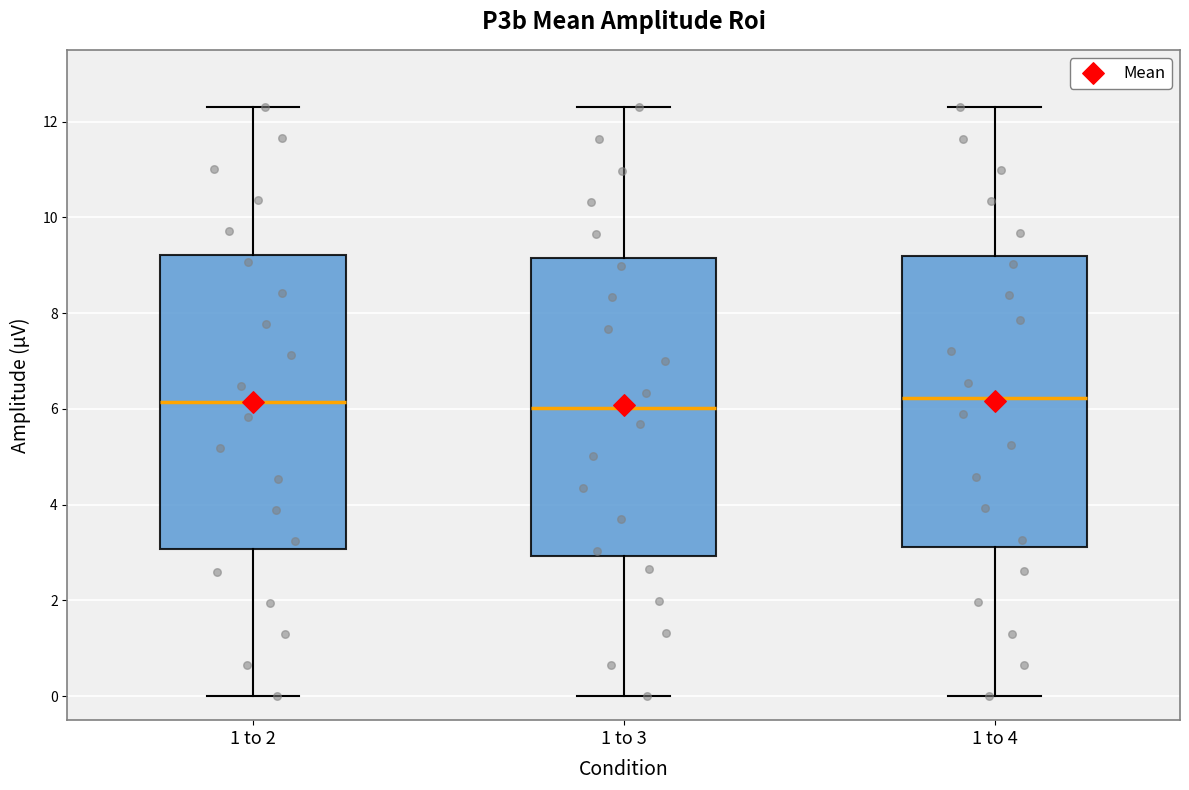

Reading left to right, transcribe this box plot: for each box, give where its median line is, the range the box spans, and where its two whiskers end, as read against the y-axis. The values are not printed on the chart, so give them approximately, as read against the axis.

1 to 2: median 6.2, box 3.0 to 9.2, whiskers 0.0 to 12.4
1 to 3: median 6.0, box 3.0 to 9.2, whiskers 0.0 to 12.4
1 to 4: median 6.2, box 3.2 to 9.2, whiskers 0.0 to 12.4